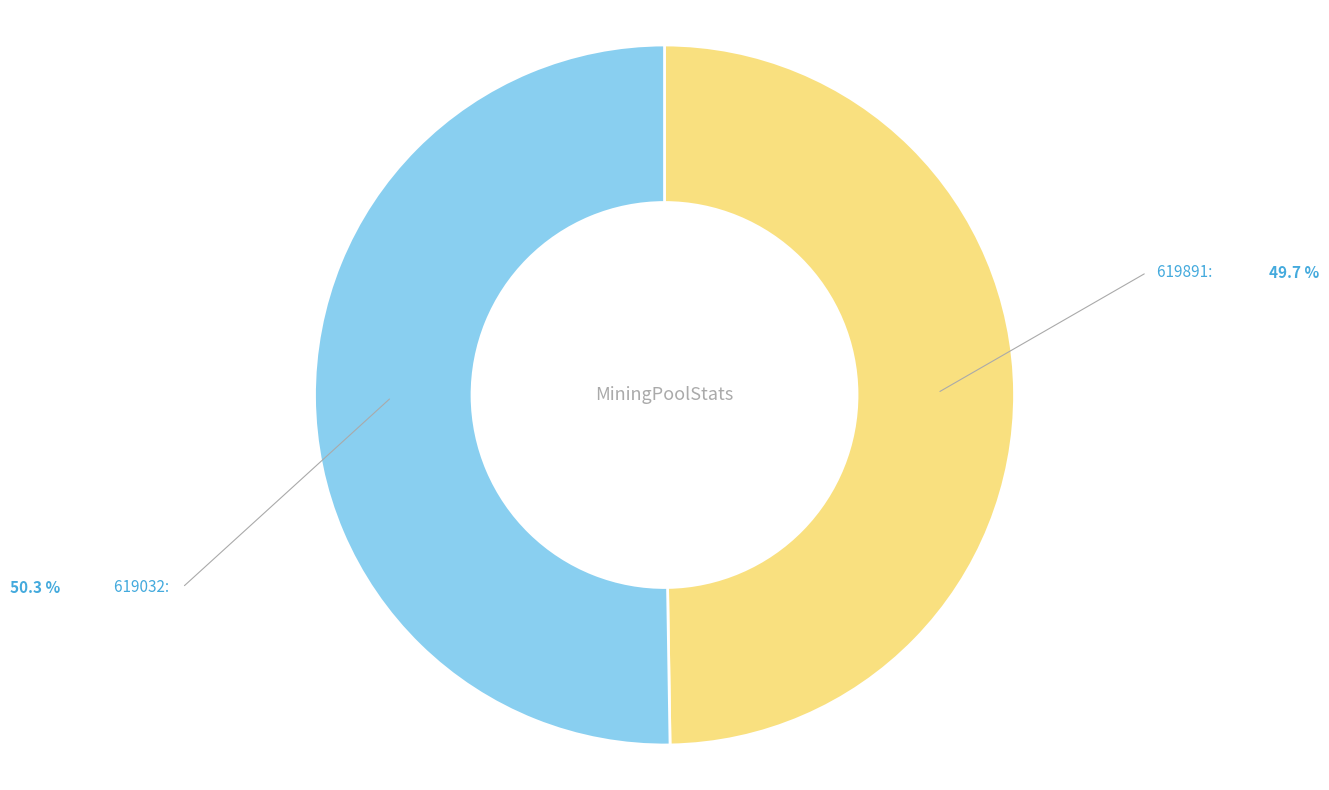

What is the largest slice in the pie chart?

619032